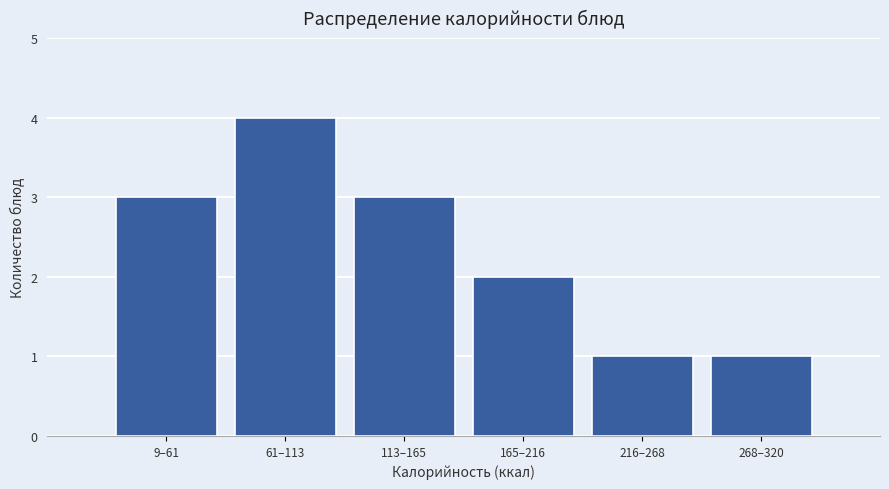

Reading right to left, list all the values displayed in this chart.

1	1	2	3	4	3